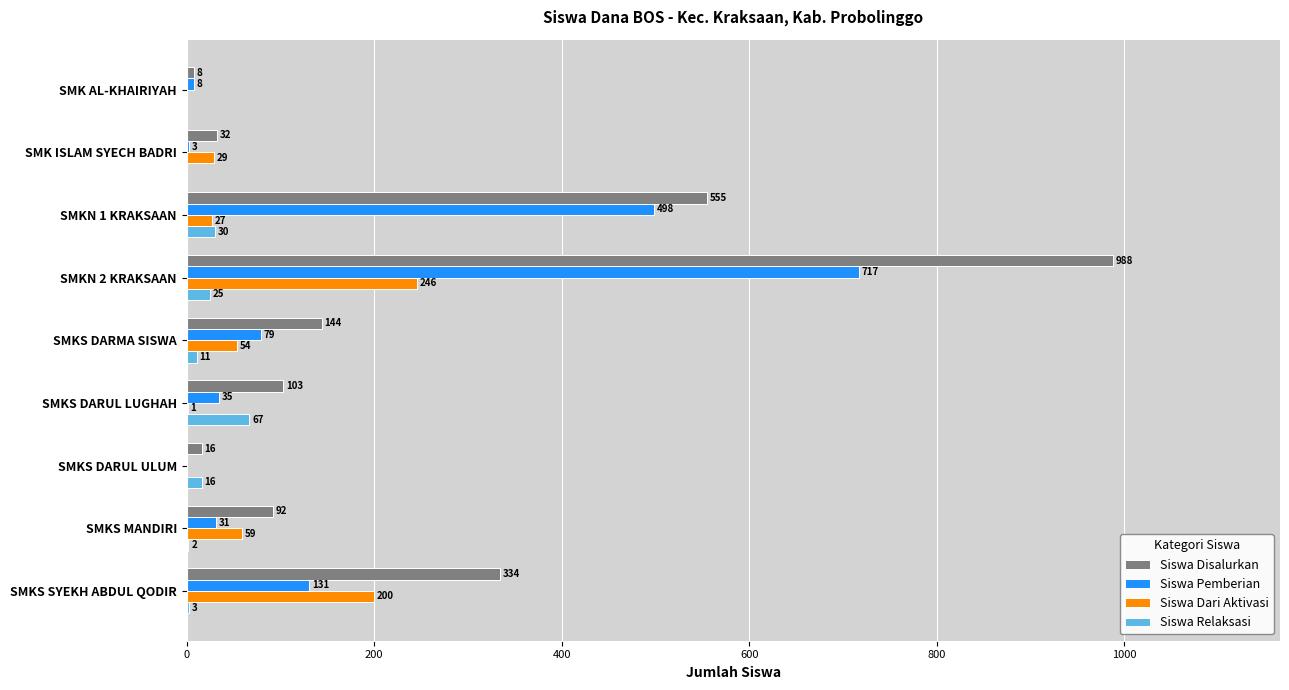

What is the sum of the Siswa Relaksasi values at SMKN 1 KRAKSAAN and SMKS DARUL ULUM?

46